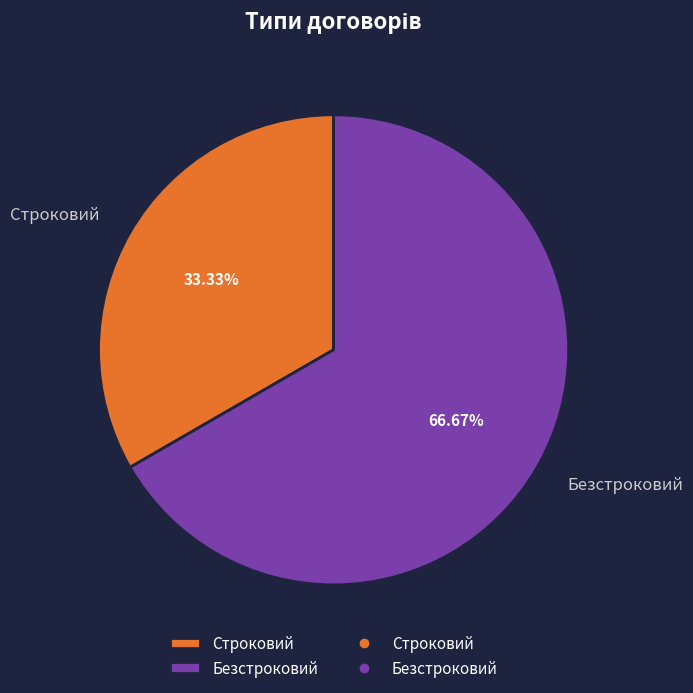

Approximately how many times larger is the value at Строковий compared to Безстроковий?

0.5